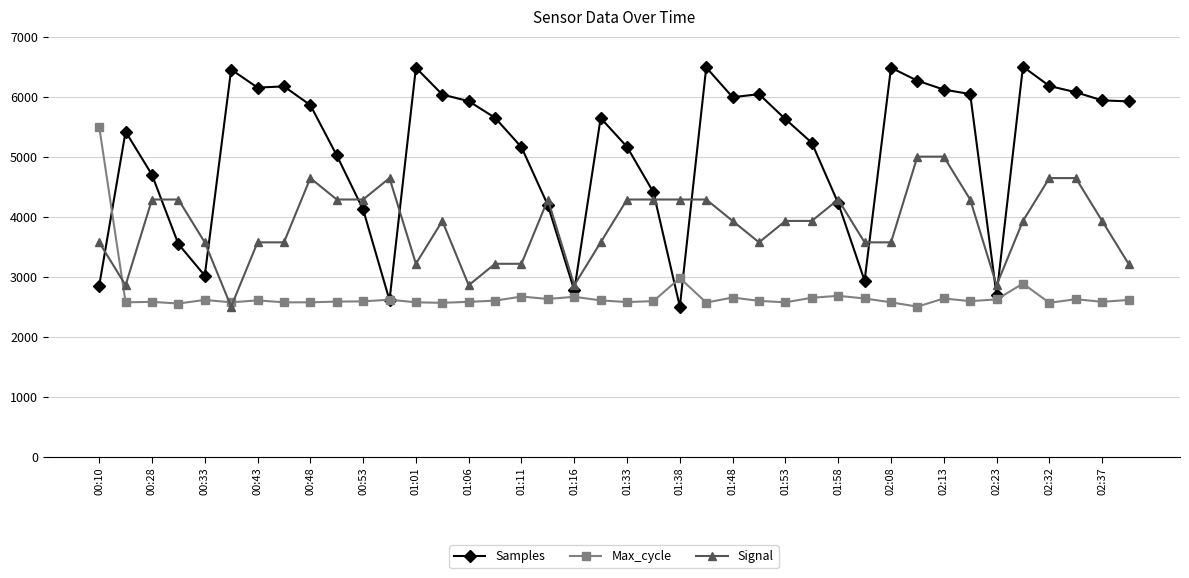

What is the value of the Signal point at the 35th from the left?

2857.1